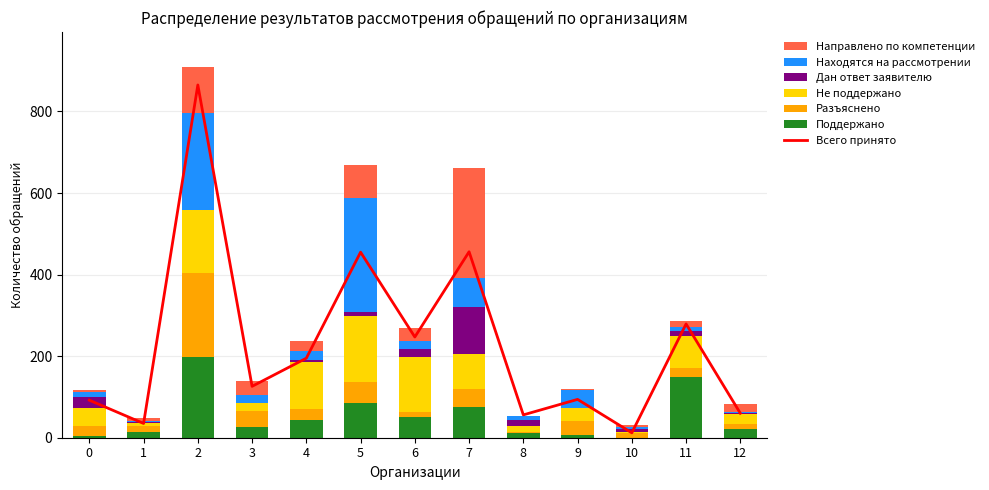

What is the sum of all Поддержано values?

691